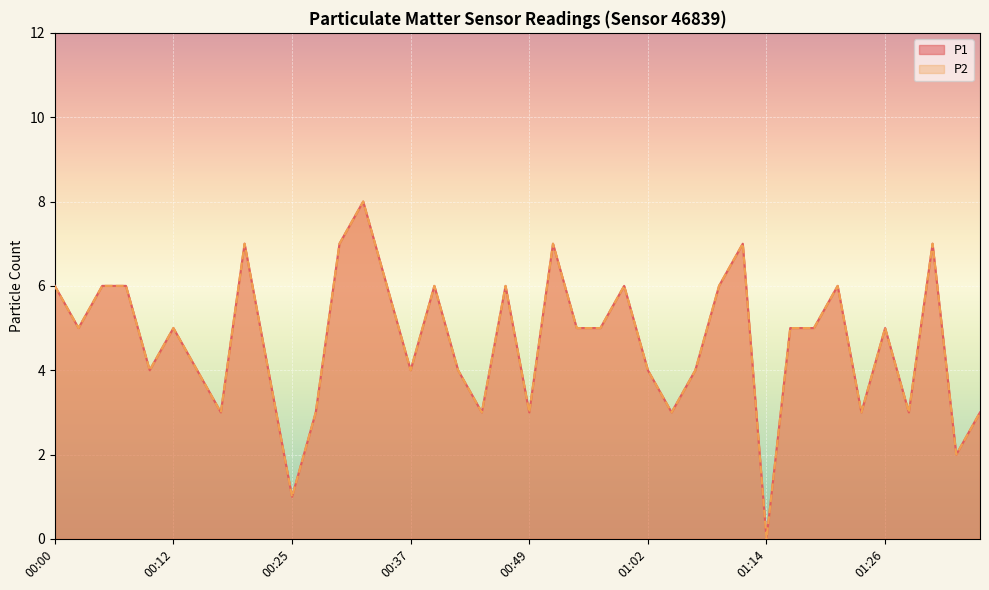

Reading right to left, transcribe all the data shown in this chart.

P1: 01:36=3	01:34=2	01:31=7	01:29=3	01:26=5	01:24=3	01:21=6	01:19=5	01:16=5	01:14=0	01:11=7	01:09=6	01:07=4	01:04=3	01:02=4	00:59=6	00:57=5	00:54=5	00:52=7	00:49=3	00:47=6	00:44=3	00:42=4	00:39=6	00:37=4	00:35=6	00:32=8	00:30=7	00:27=3	00:25=1	00:22=4	00:20=7	00:17=3	00:15=4	00:12=5	00:10=4	00:07=6	00:05=6	00:02=5	00:00=6
P2: 01:36=3	01:34=2	01:31=7	01:29=3	01:26=5	01:24=3	01:21=6	01:19=5	01:16=5	01:14=0	01:11=7	01:09=6	01:07=4	01:04=3	01:02=4	00:59=6	00:57=5	00:54=5	00:52=7	00:49=3	00:47=6	00:44=3	00:42=4	00:39=6	00:37=4	00:35=6	00:32=8	00:30=7	00:27=3	00:25=1	00:22=4	00:20=7	00:17=3	00:15=4	00:12=5	00:10=4	00:07=6	00:05=6	00:02=5	00:00=6